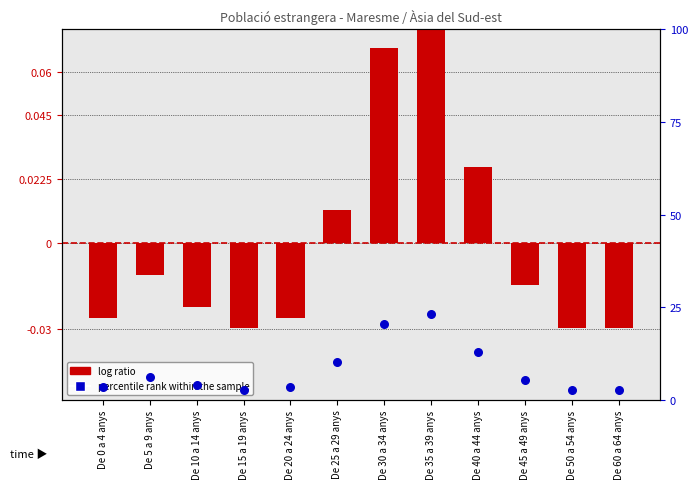

At which category is the sum across all series the highest?

De 35 a 39 anys